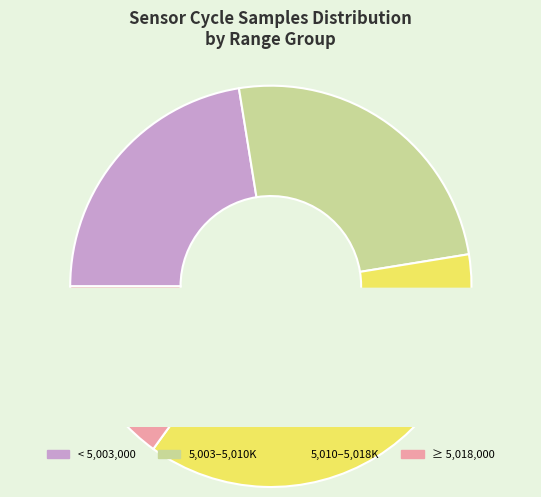

True or false: 11 accounts for 2% of the total.

True